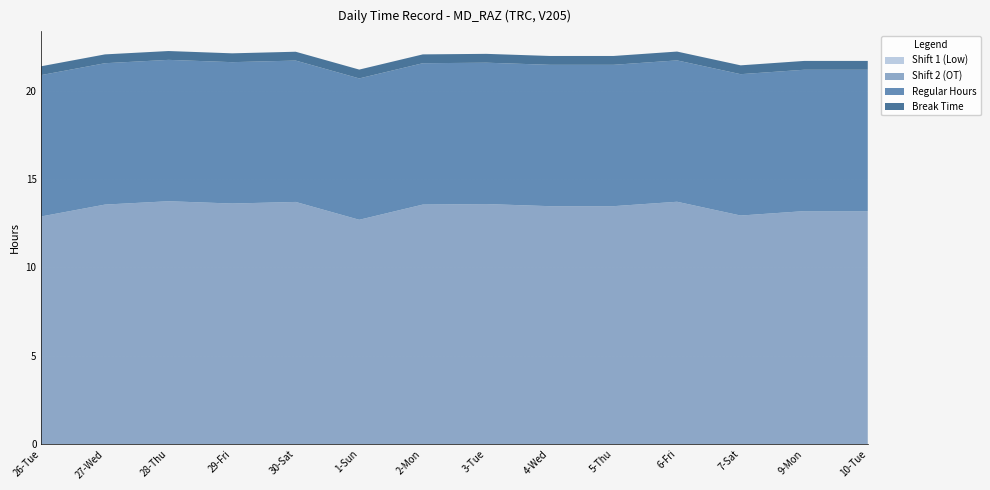

Reading left to right, list all the values displayed in this chart.

Shift 1 (Low): 0.0	0.0	0.0	0.0	0.0	0.0	0.0	0.0	0.0	0.0	0.0	0.0	0.0	0.0
Shift 2 (OT): 12.9	13.6	13.7	13.6	13.7	12.7	13.6	13.6	13.5	13.5	13.7	12.9	13.2	13.2
Regular Hours: 8.0	8.0	8.0	8.0	8.0	8.0	8.0	8.0	8.0	8.0	8.0	8.0	8.0	8.0
Break Time: 0.5	0.5	0.5	0.5	0.5	0.5	0.5	0.5	0.5	0.5	0.5	0.5	0.5	0.5